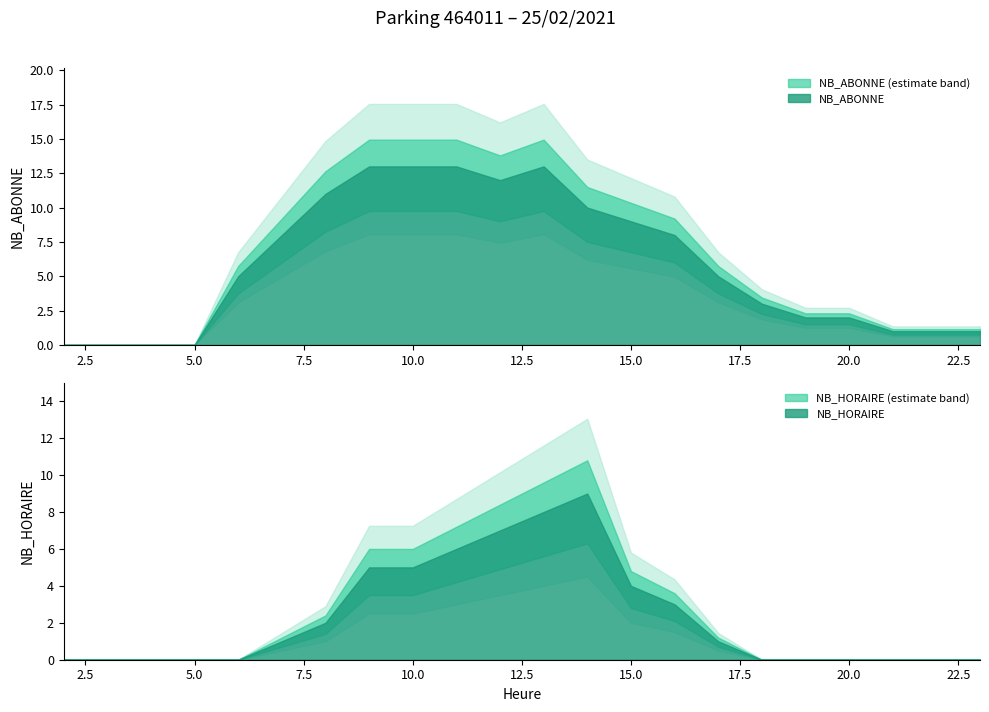

Rank the series at 17 from lowest to highest value.

NB_HORAIRE, NB_ABONNE